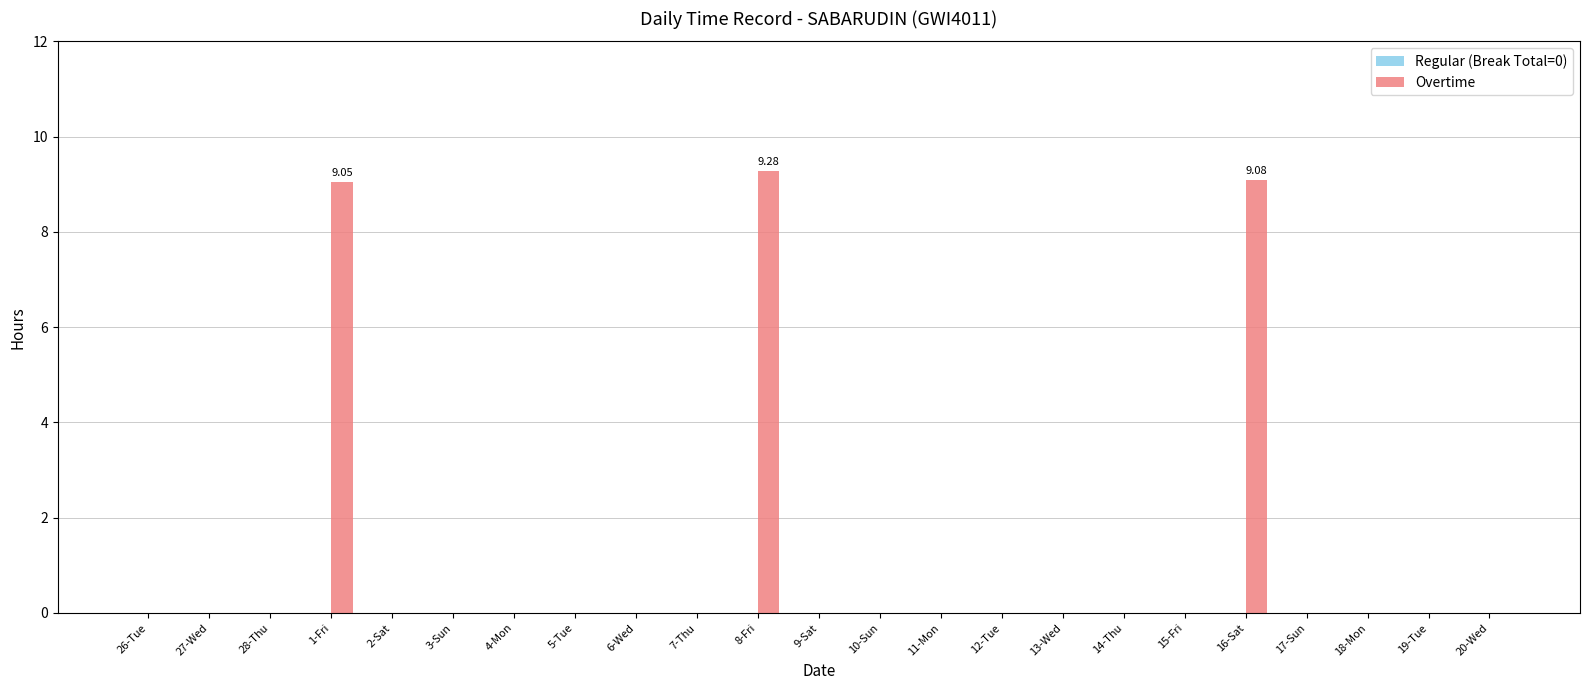

Between 16-Sat and 19-Tue, which is larger?

16-Sat